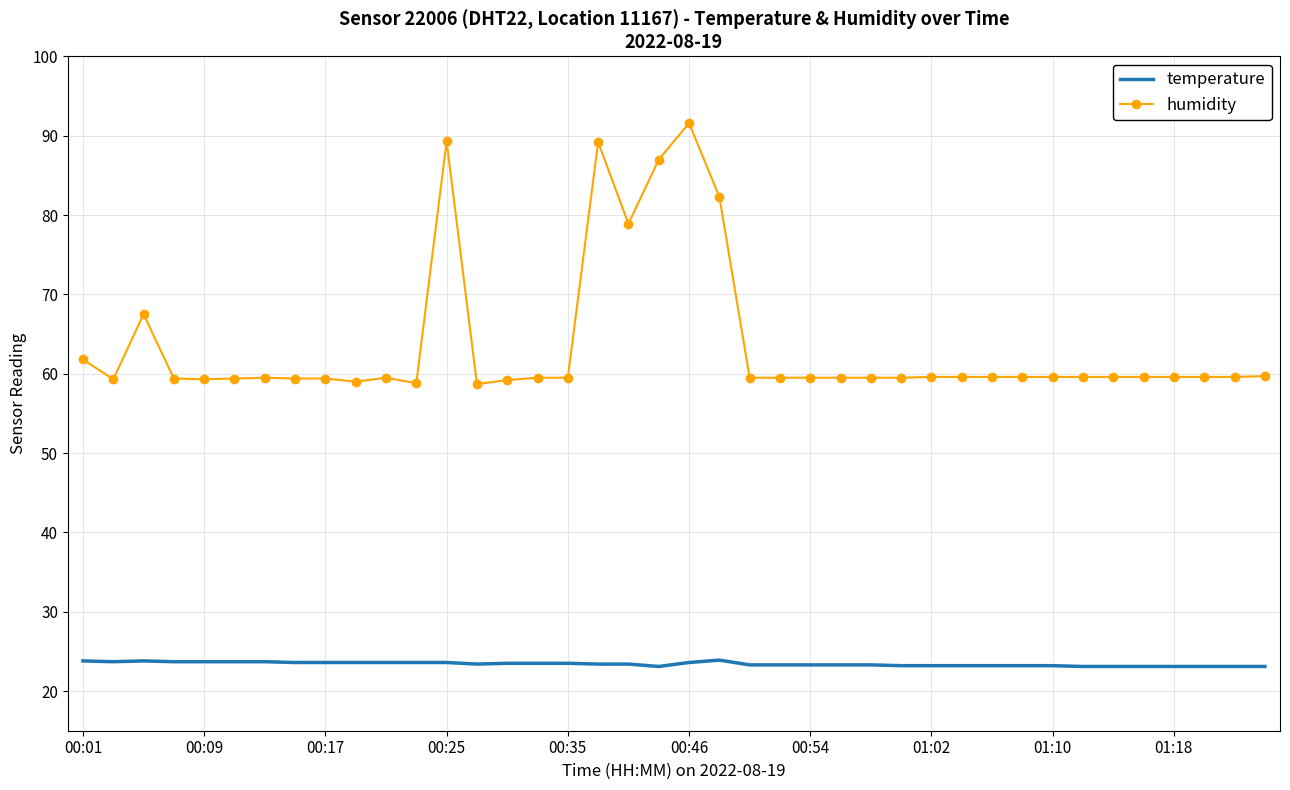

Which series has the largest total across all categories?

humidity